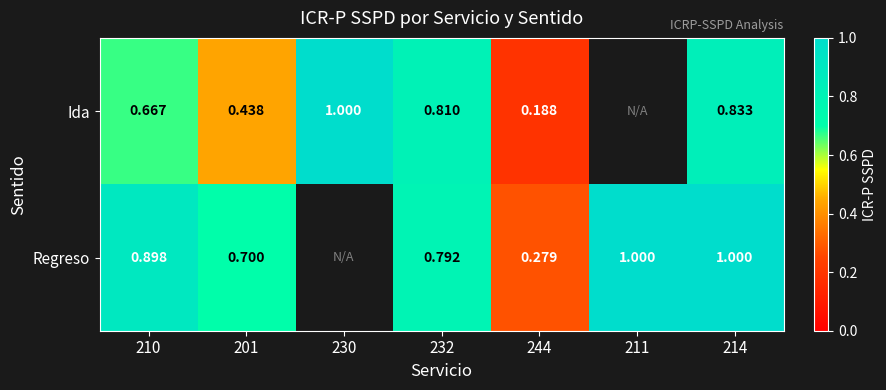

At 214, list the series in order from smallest to largest.

Ida, Regreso